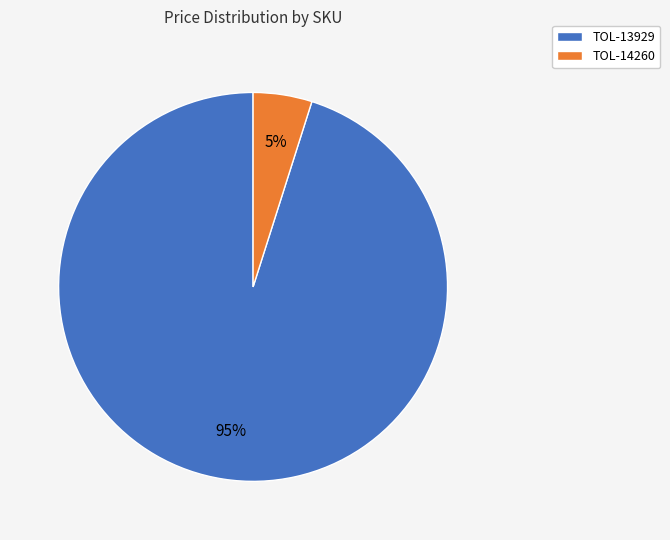

How many segments does this pie chart have?

2